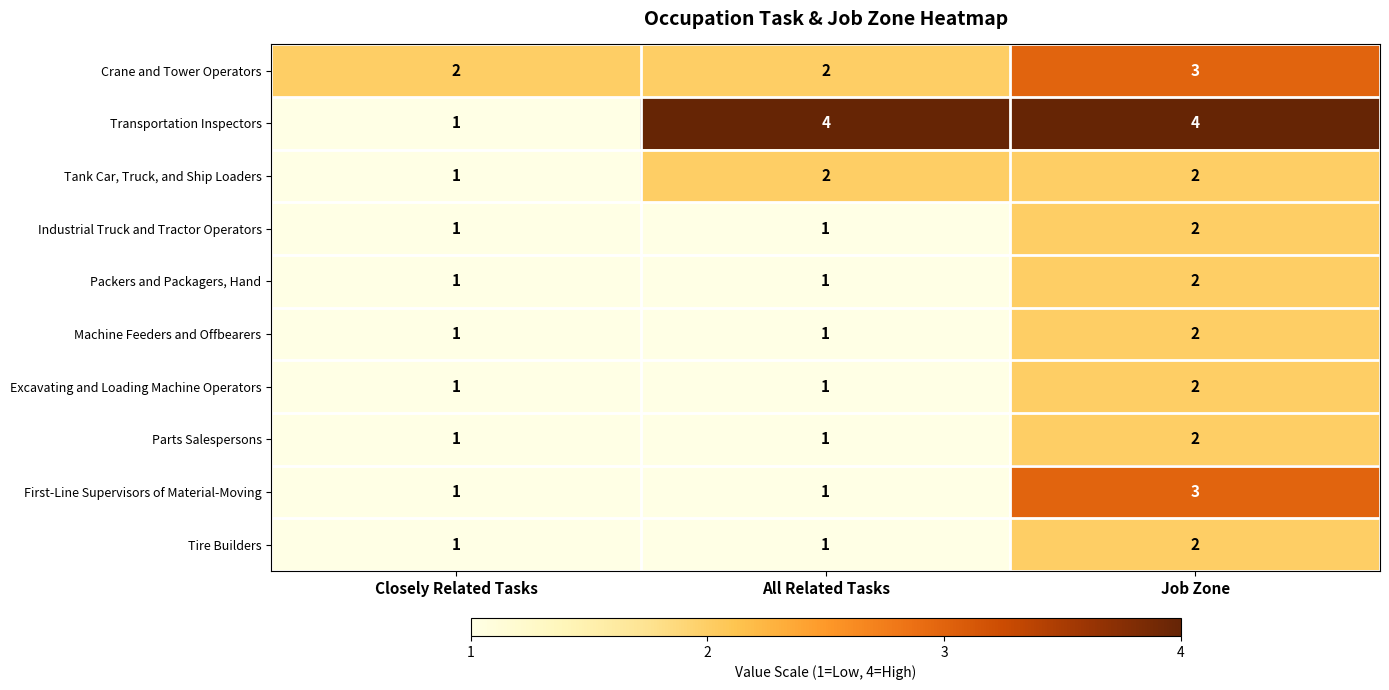

Reading left to right, transcribe all the data shown in this chart.

Crane and Tower Operators: Closely Related Tasks=2	All Related Tasks=2	Job Zone=3
Transportation Inspectors: Closely Related Tasks=1	All Related Tasks=4	Job Zone=4
Tank Car, Truck, and Ship Loaders: Closely Related Tasks=1	All Related Tasks=2	Job Zone=2
Industrial Truck and Tractor Operators: Closely Related Tasks=1	All Related Tasks=1	Job Zone=2
Packers and Packagers, Hand: Closely Related Tasks=1	All Related Tasks=1	Job Zone=2
Machine Feeders and Offbearers: Closely Related Tasks=1	All Related Tasks=1	Job Zone=2
Excavating and Loading Machine Operators: Closely Related Tasks=1	All Related Tasks=1	Job Zone=2
Parts Salespersons: Closely Related Tasks=1	All Related Tasks=1	Job Zone=2
First-Line Supervisors of Material-Moving: Closely Related Tasks=1	All Related Tasks=1	Job Zone=3
Tire Builders: Closely Related Tasks=1	All Related Tasks=1	Job Zone=2